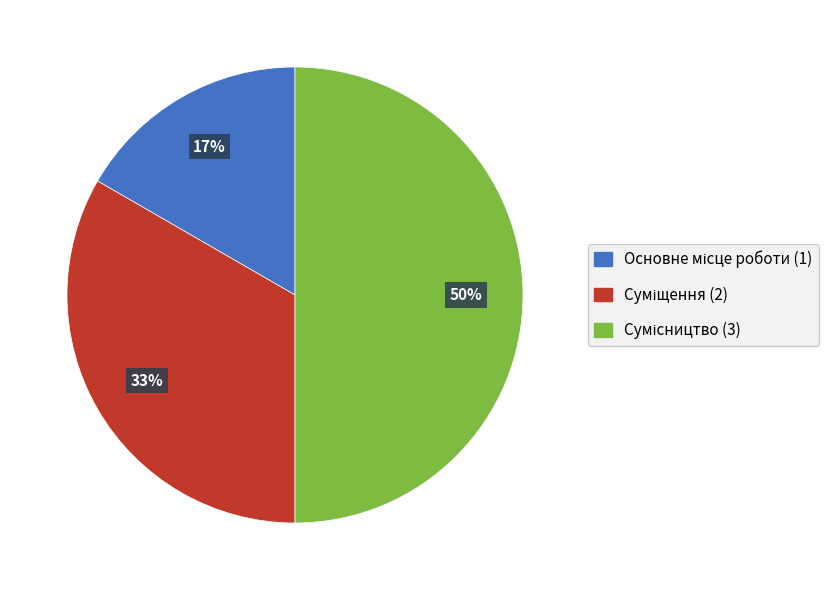

To the nearest percent, what is the average slice percentage?

33%